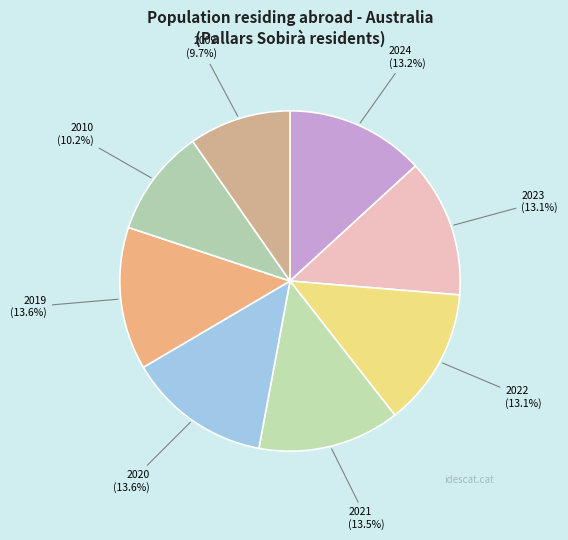

Is there any slice that represents more than half of the pie?

No